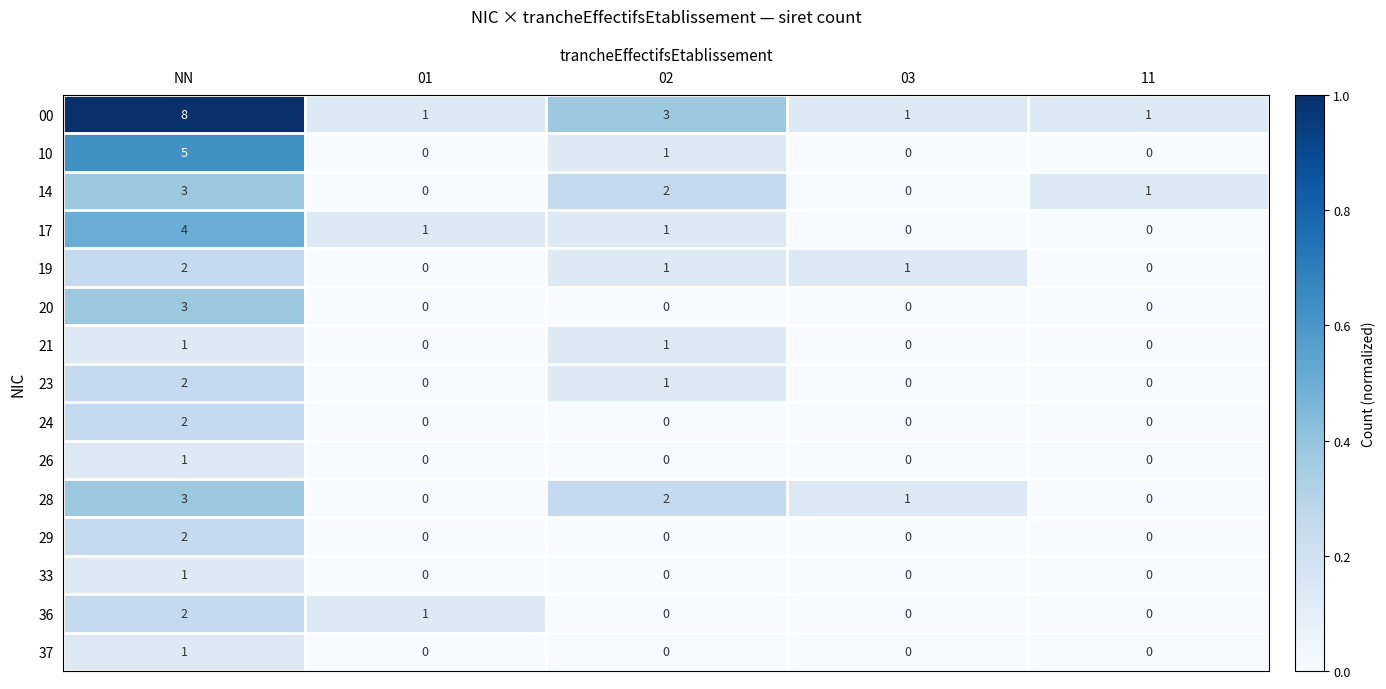

Which label corresponds to the largest value in the chart?

NN